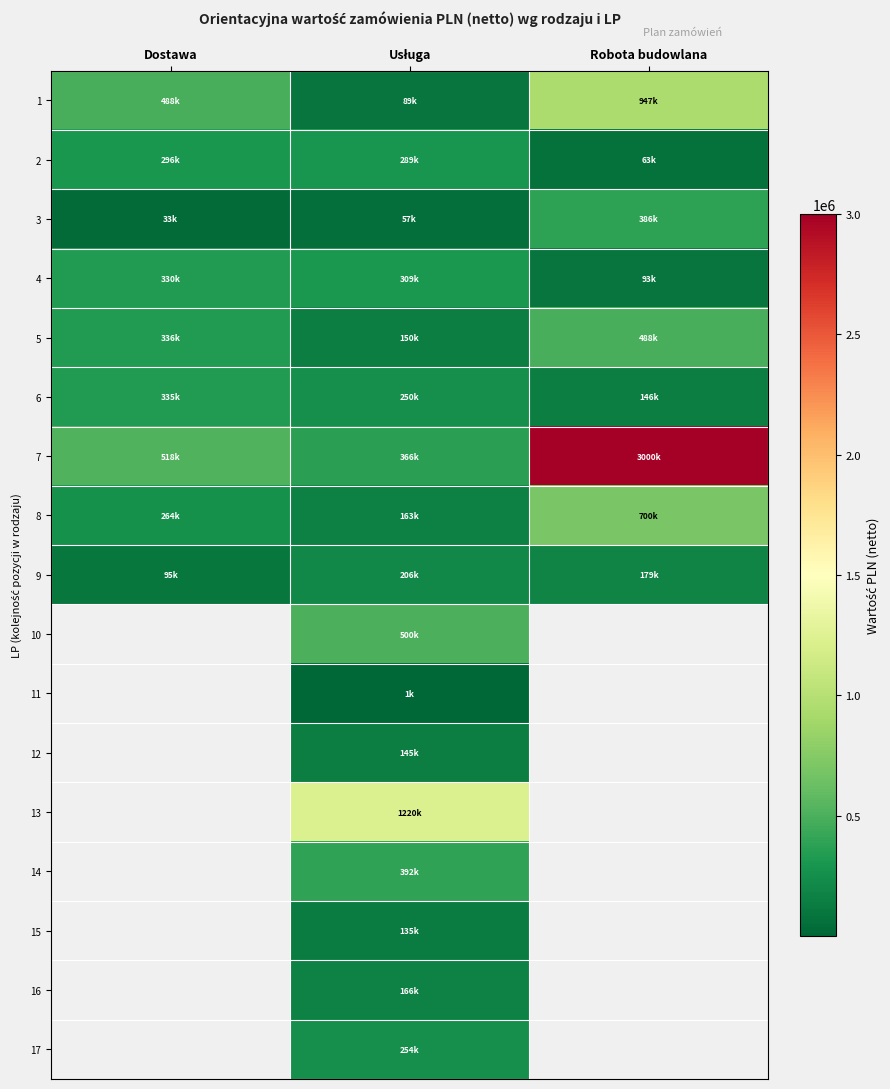

Which has a higher value, Usługa or Robota budowlana?

Robota budowlana